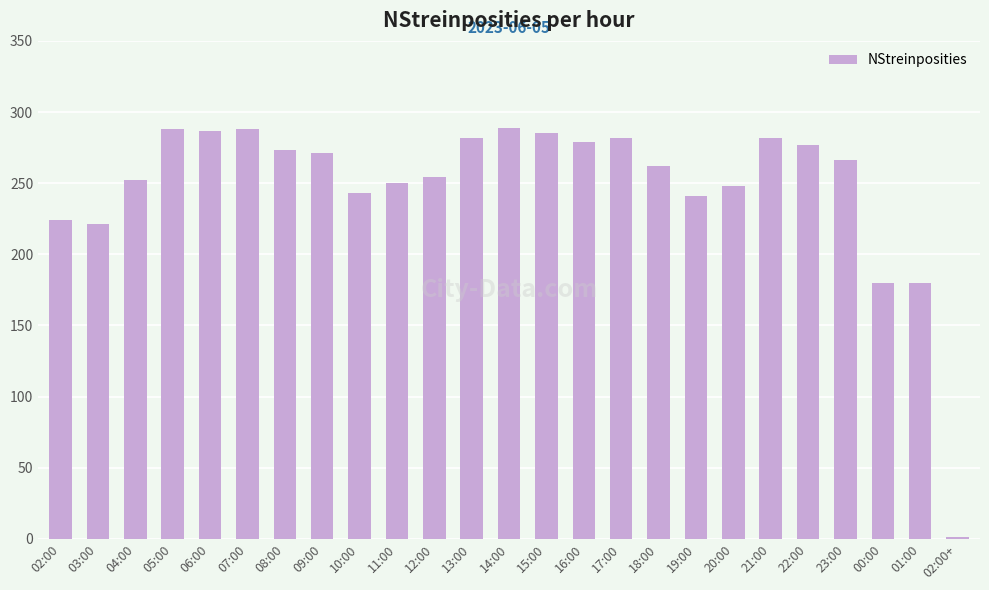

True or false: the data shows 266 at 23:00.

True